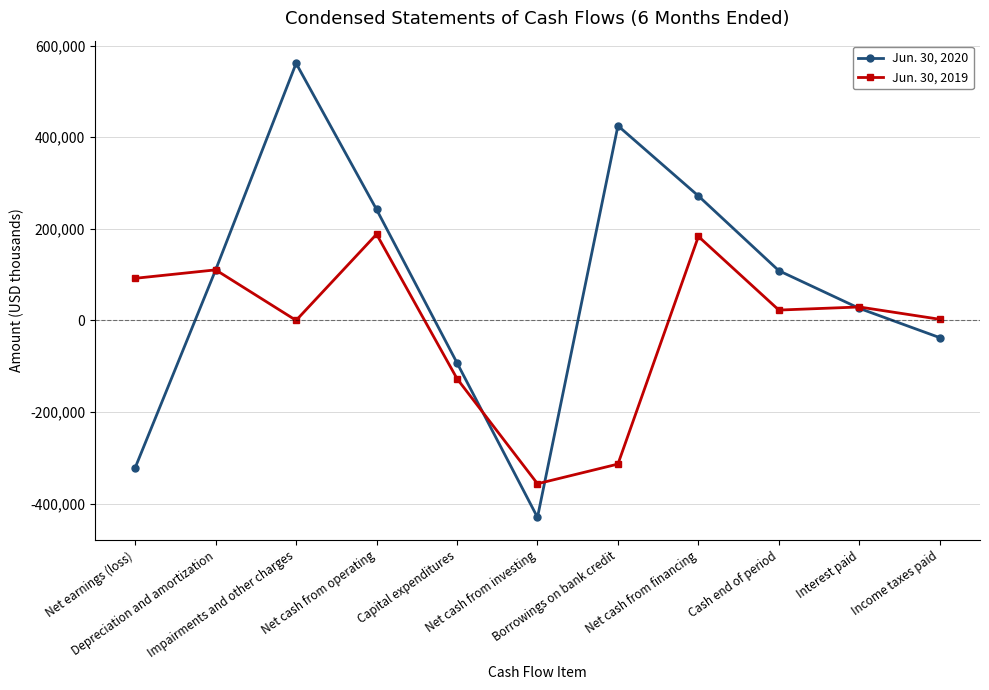

How many data points does each series have?

11